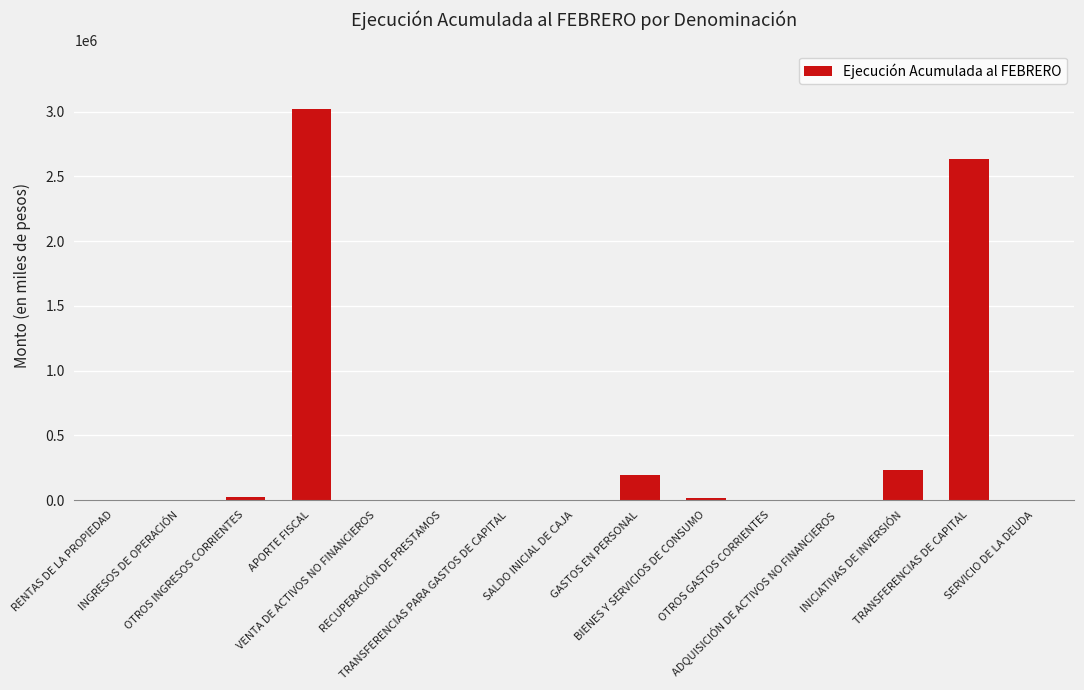

What is the maximum value shown in the chart?

3017567